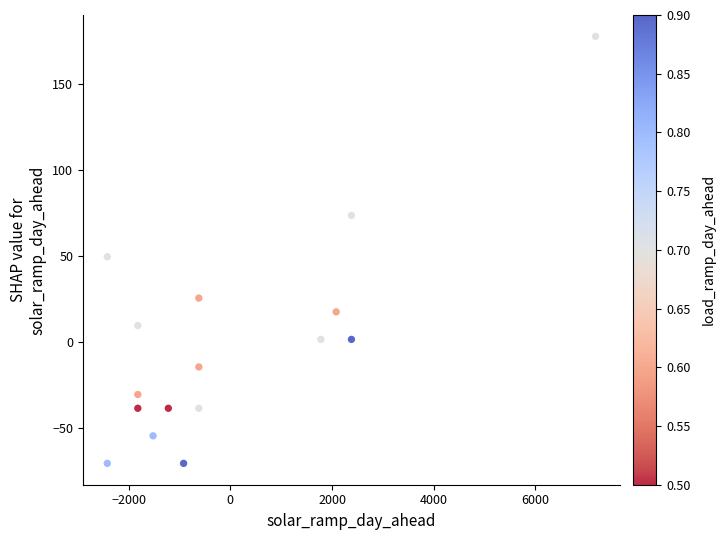

What Y value in the scatter plot is closest to 53?

49.5